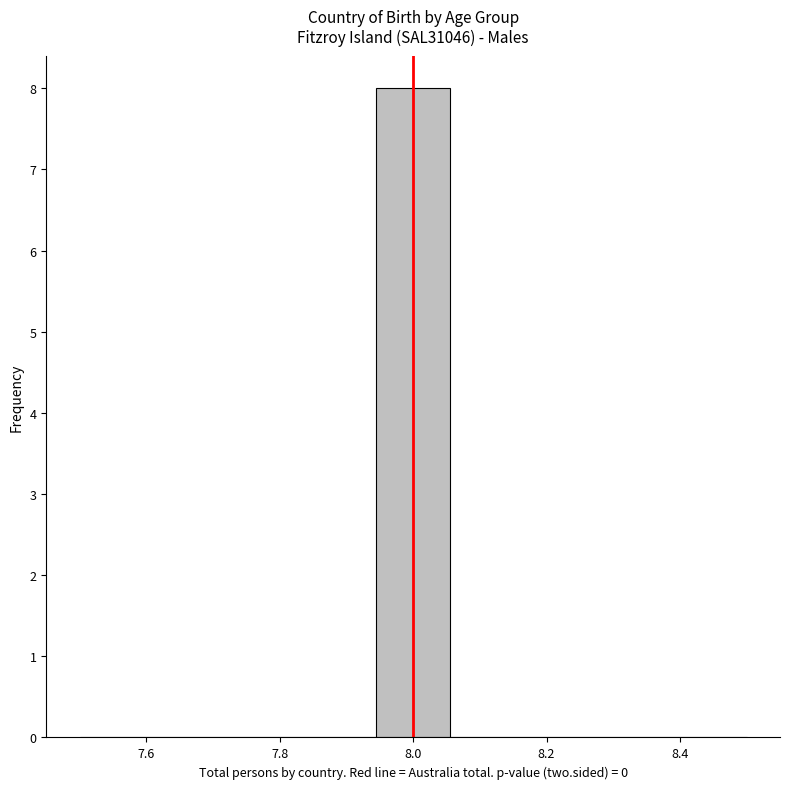

What is the height of the bar covering 7.94 to 8.06 on the x-axis? Neither the bar edges nor the heights are printed on the chart, so give them approximately, as read against the axes.

8